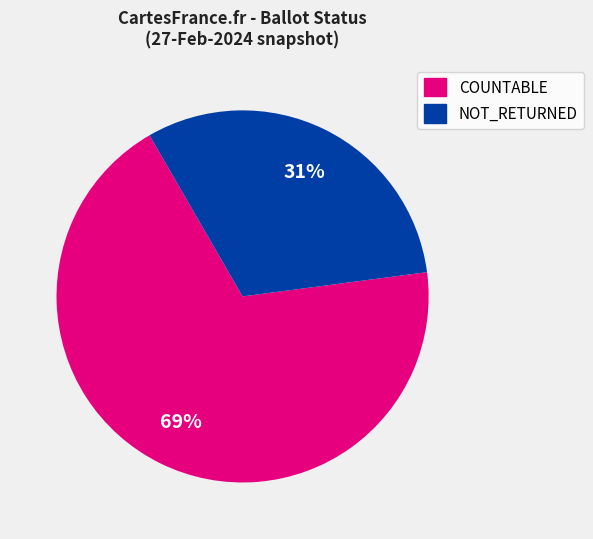

Does any single category account for the majority?

Yes